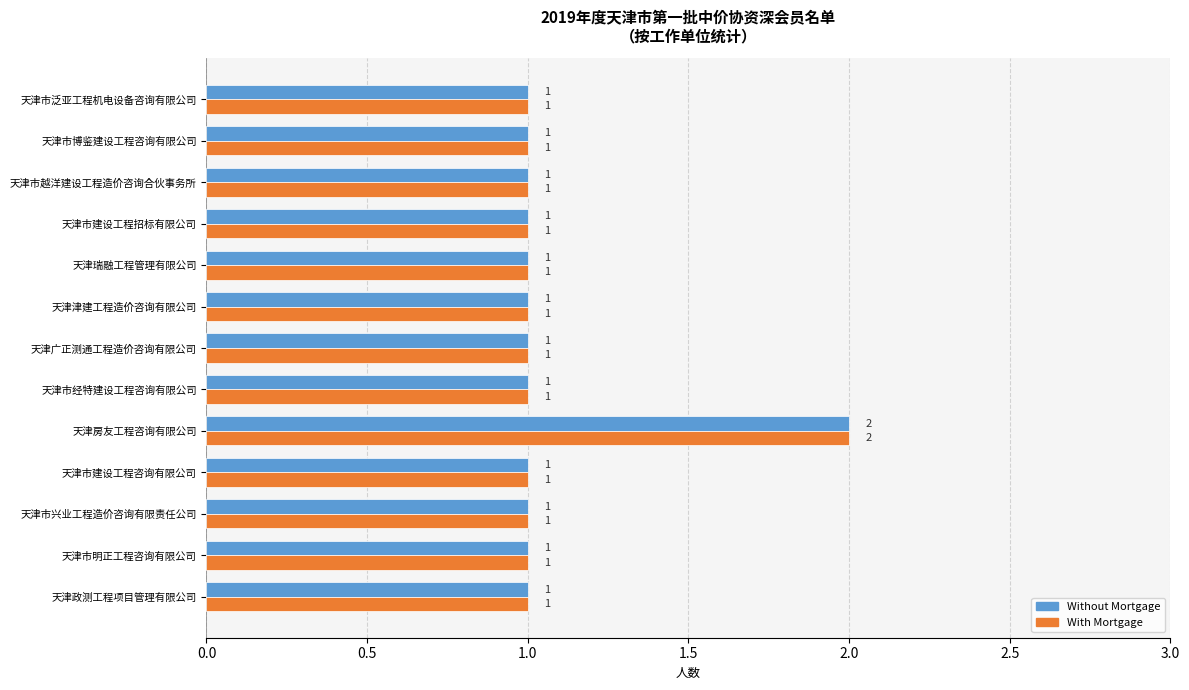

What is the sum of all Without Mortgage values?

14